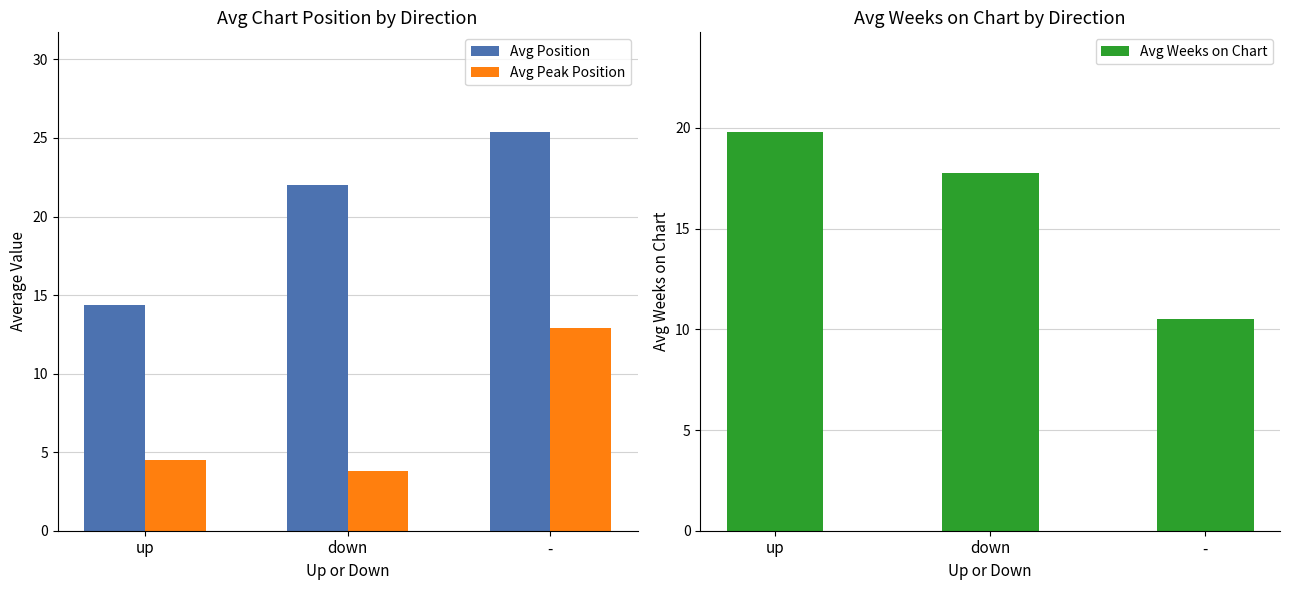

How many values in the Avg Position series are below 22?

1